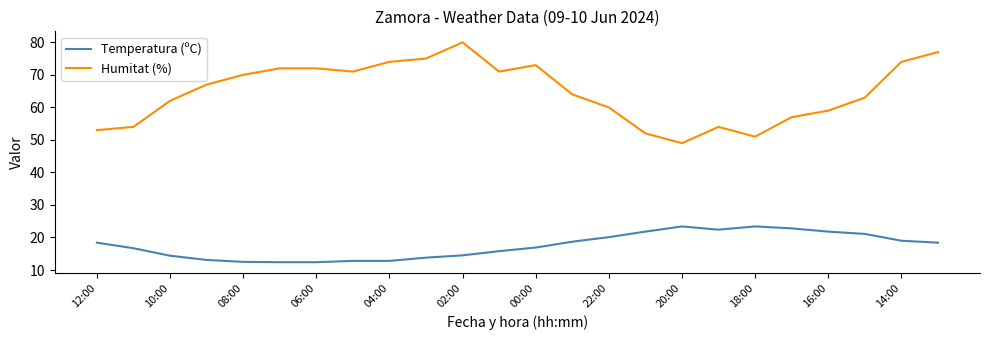

List the series in order of their peak value, highest first.

Humitat (%), Temperatura (ºC)